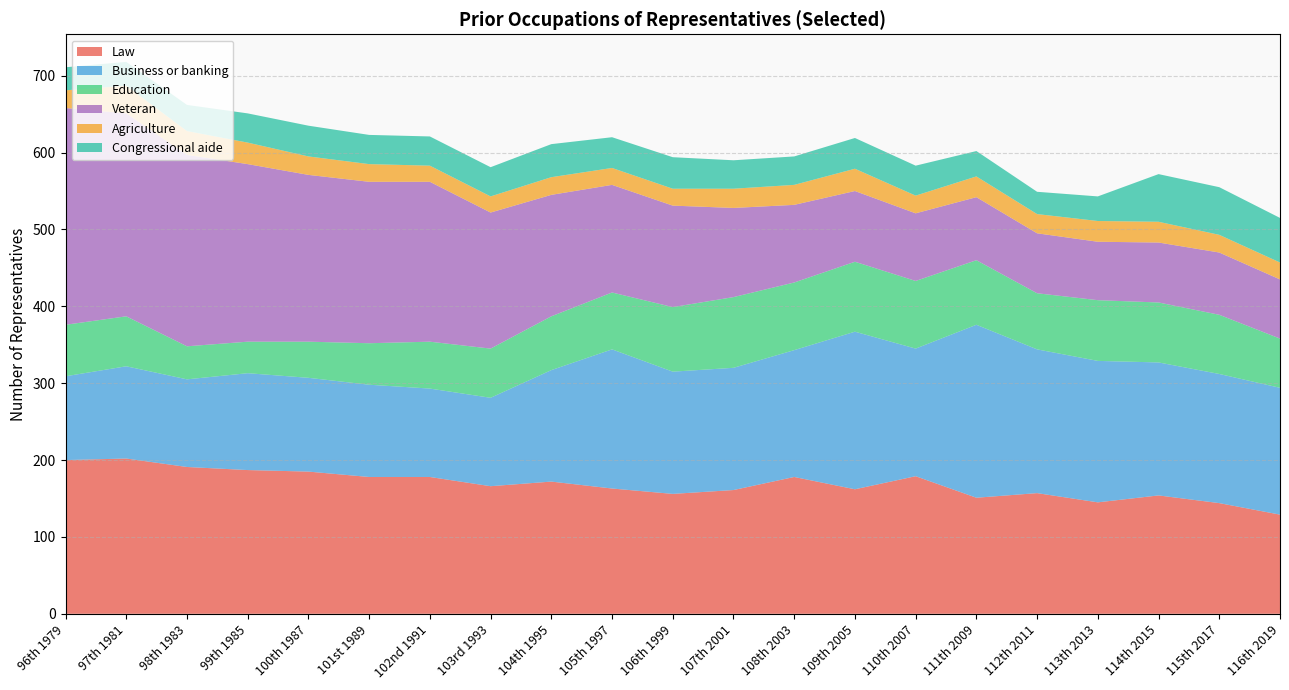

Reading left to right, list all the values displayed in this chart.

Law: 200	202	191	187	185	178	178	166	172	163	156	161	178	162	179	151	157	145	154	144	129
Business or banking: 109	120	114	126	122	120	115	115	145	181	159	159	165	205	166	225	187	184	173	168	165
Education: 67	65	43	41	47	54	61	64	70	74	84	92	88	91	88	84	73	79	78	77	64
Veteran: 282	264	249	231	217	210	208	177	158	140	132	116	101	92	88	82	78	76	78	81	77
Agriculture: 23	36	31	28	24	23	21	21	23	22	22	25	26	29	23	27	25	27	27	23	22
Congressional aide: 30	31	34	38	40	38	38	38	43	40	41	37	37	40	39	33	29	32	62	62	58